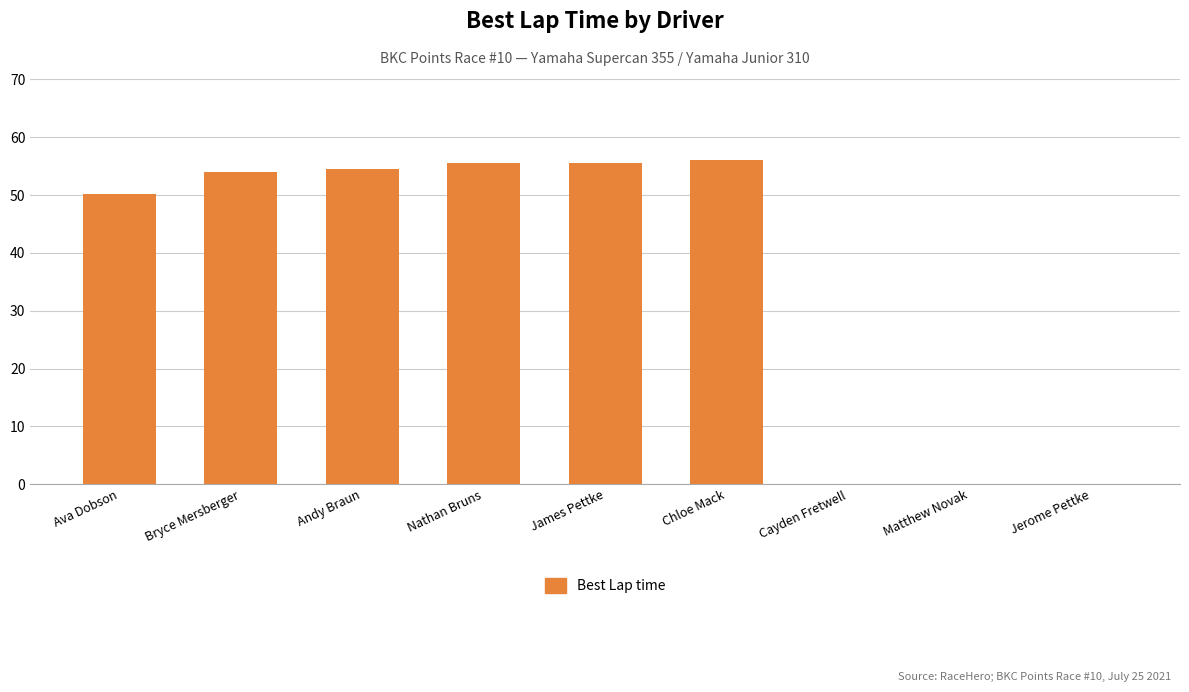

Are the bars horizontal?

No